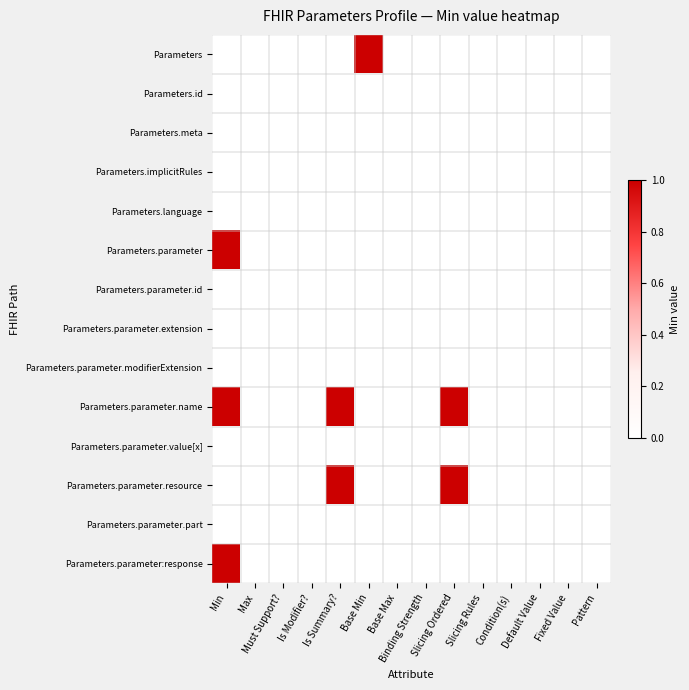

Which has a higher value, Must Support? or Slicing Rules?

Must Support?